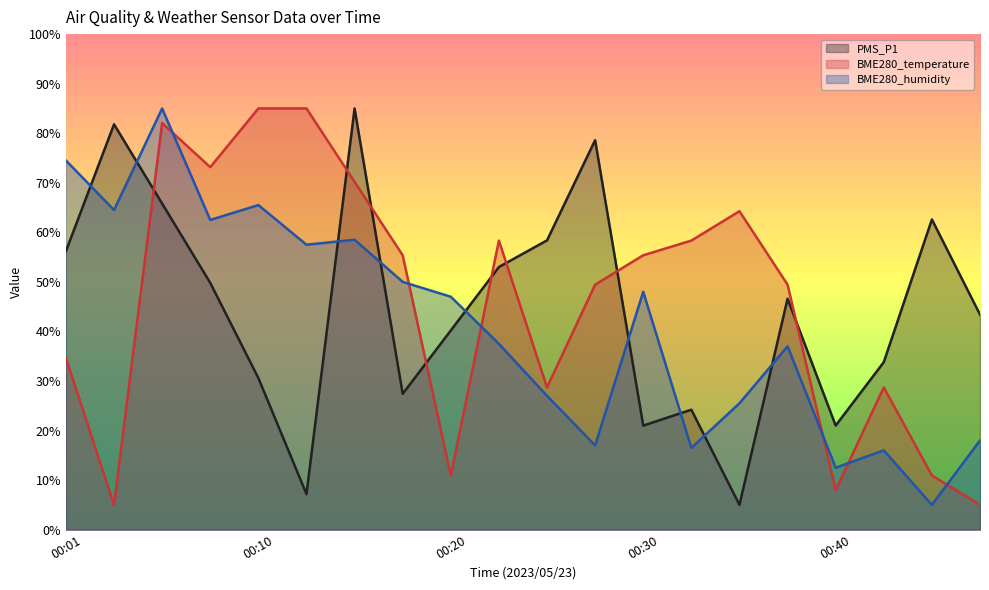

In PMS_P1, how many points are higher than both neighbors (excluding endpoints)?

6